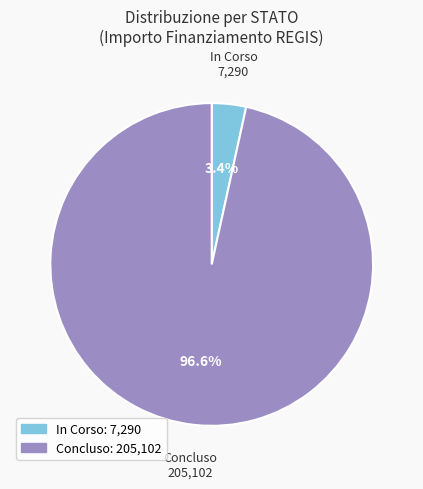

What is the largest slice in the pie chart?

Concluso